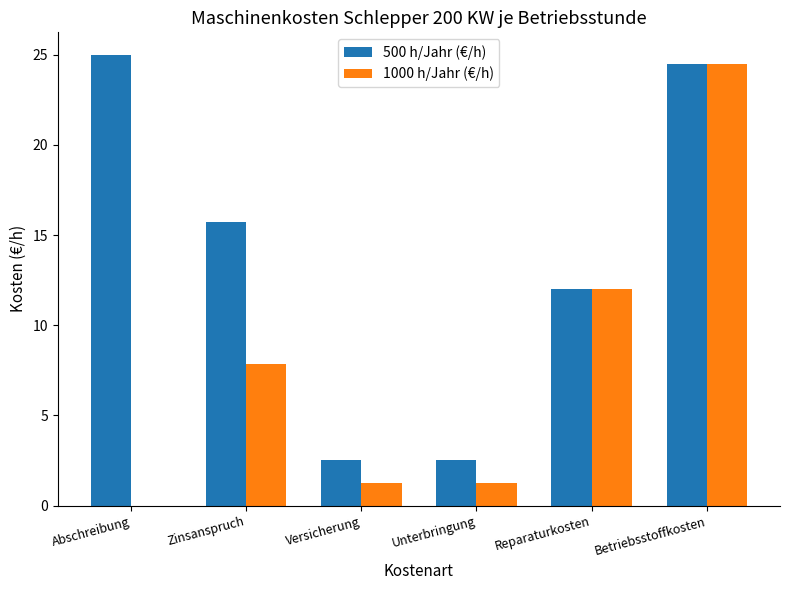

Where does the 1000 h/Jahr (€/h) series first go above 7?

Zinsanspruch